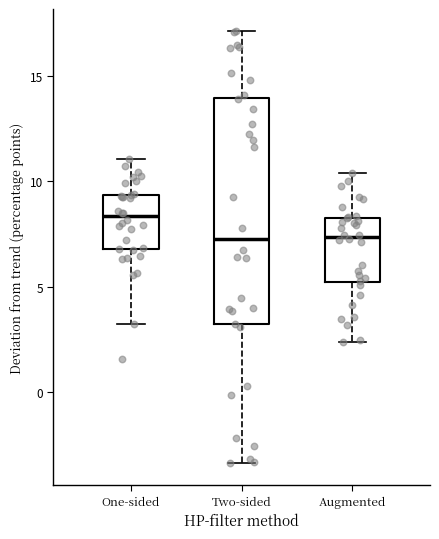

Where does the lower whisker of the box for Augmented end on the y-axis? The values are not printed on the chart, so give them approximately, as read against the axis.

2.5